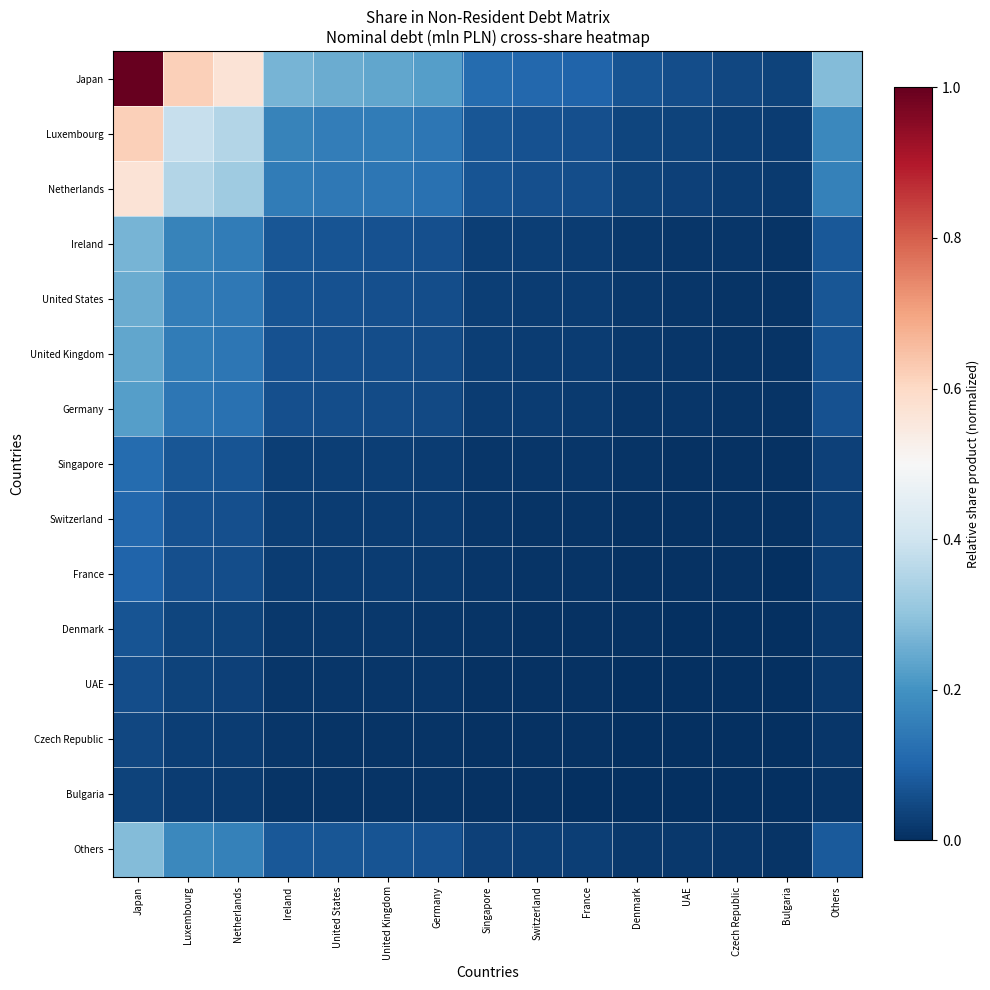

List the series in order of their peak value, lowest first.

Bulgaria, Czech Republic, UAE, Denmark, France, Switzerland, Singapore, Germany, United Kingdom, United States, Ireland, Others, Netherlands, Luxembourg, Japan